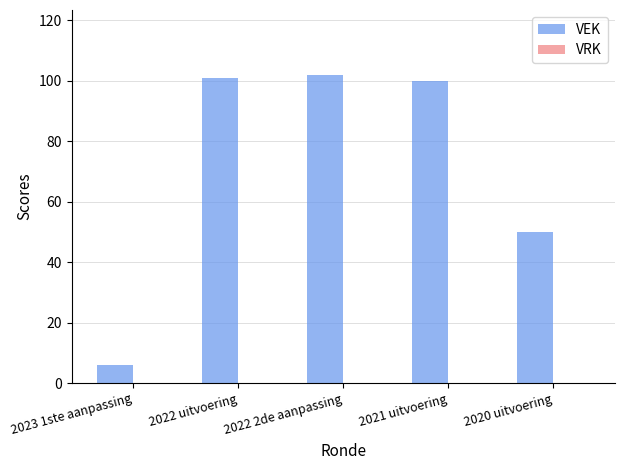

Where is the data nearest to the value 54?

2020 uitvoering